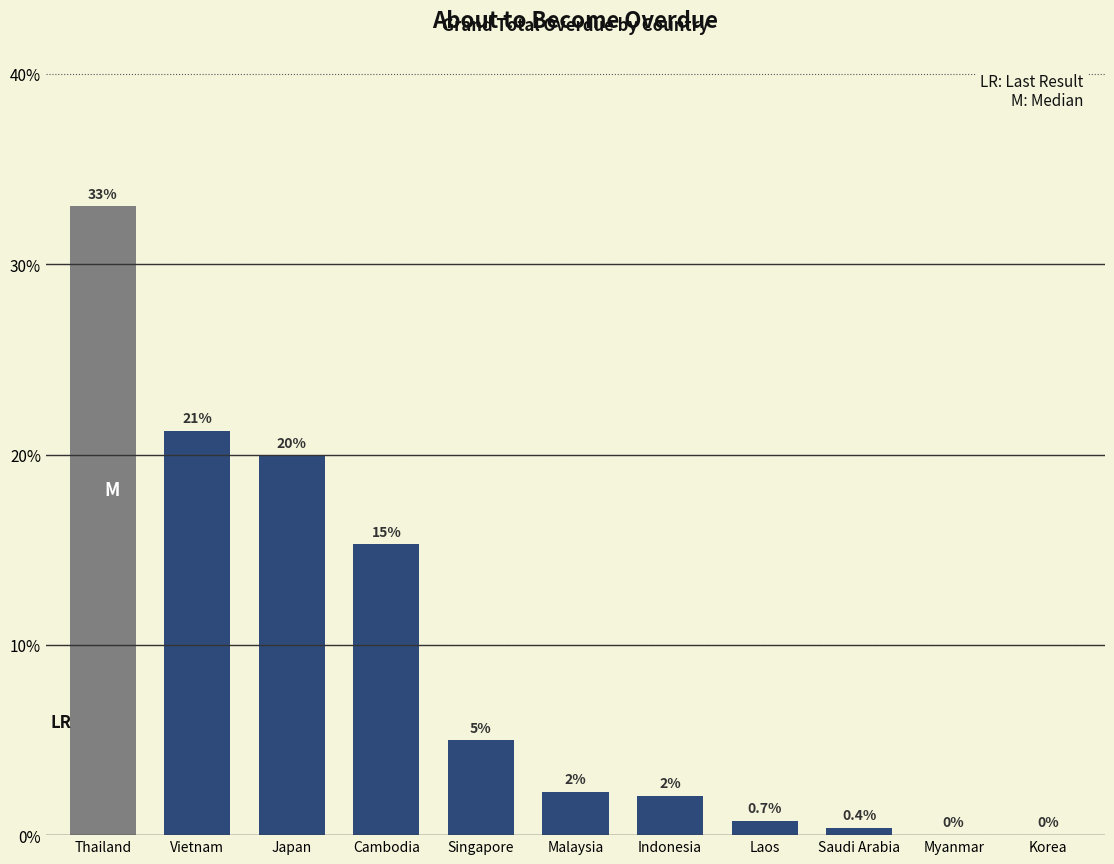

At which label is the value closest to 16?

Cambodia